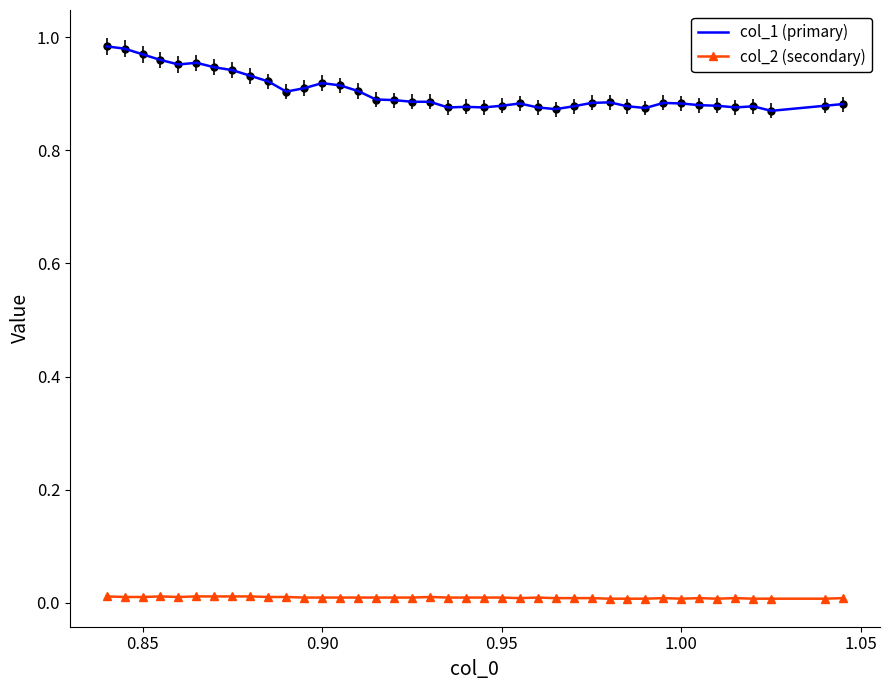

True or false: col_2 (secondary) and col_1 (primary) intersect in this chart.

False